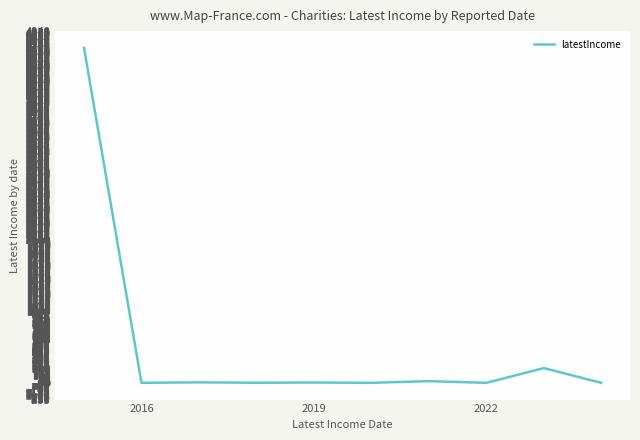

What is the greatest value displayed?

4705.7